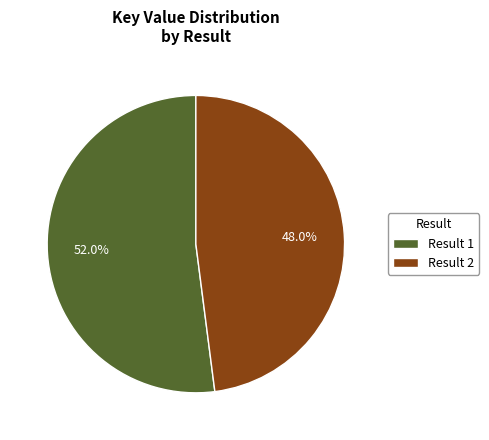

Which has a higher value, Result 2 or Result 1?

Result 1